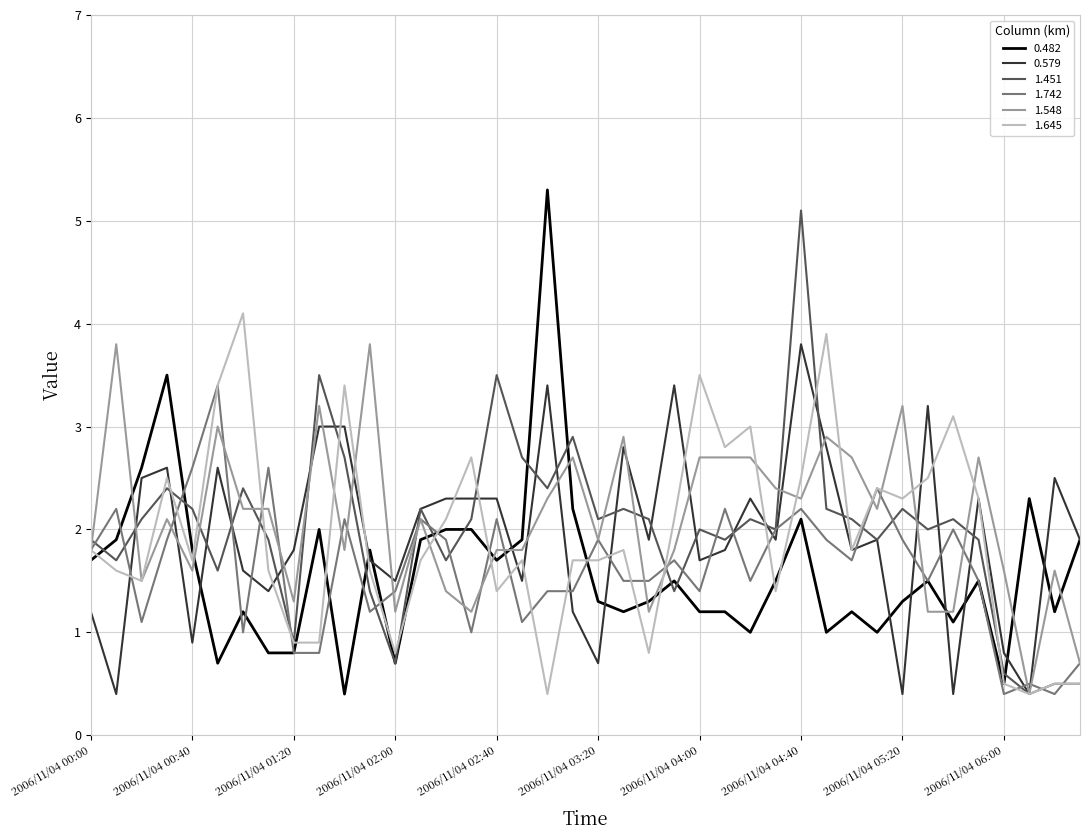

What is the smallest value displayed?

0.4